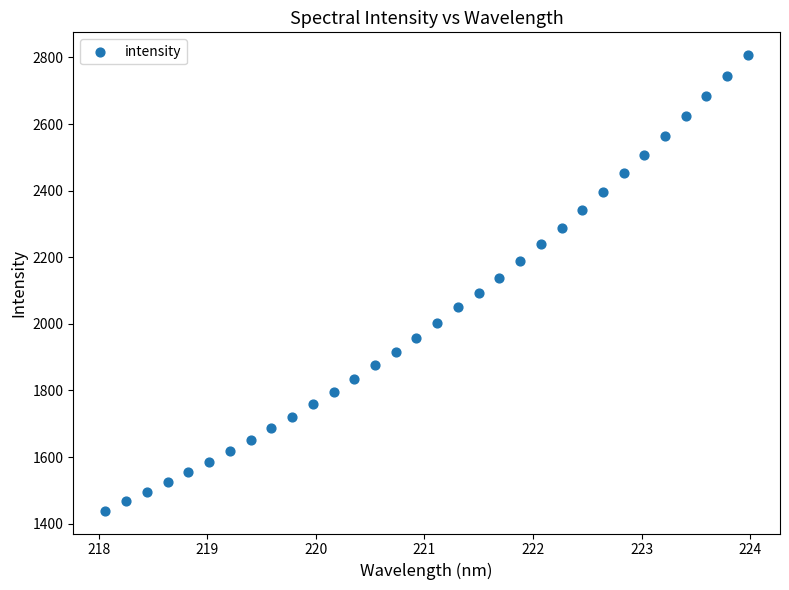

What is the range of X values (max minus min)?

5.9